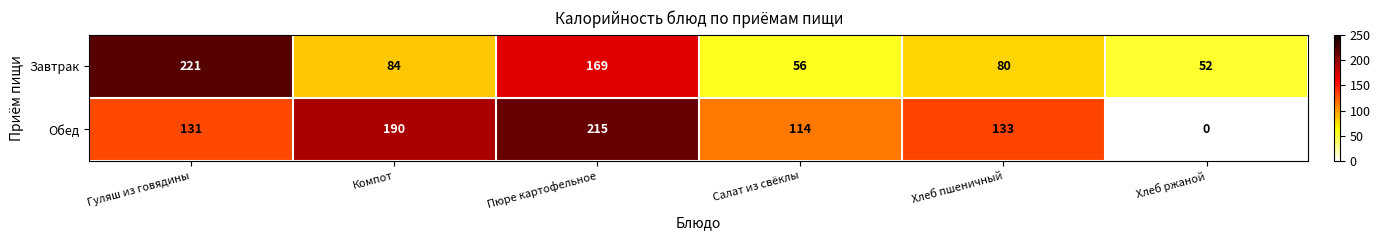

True or false: Обед has a value of 52 at Компот.

False